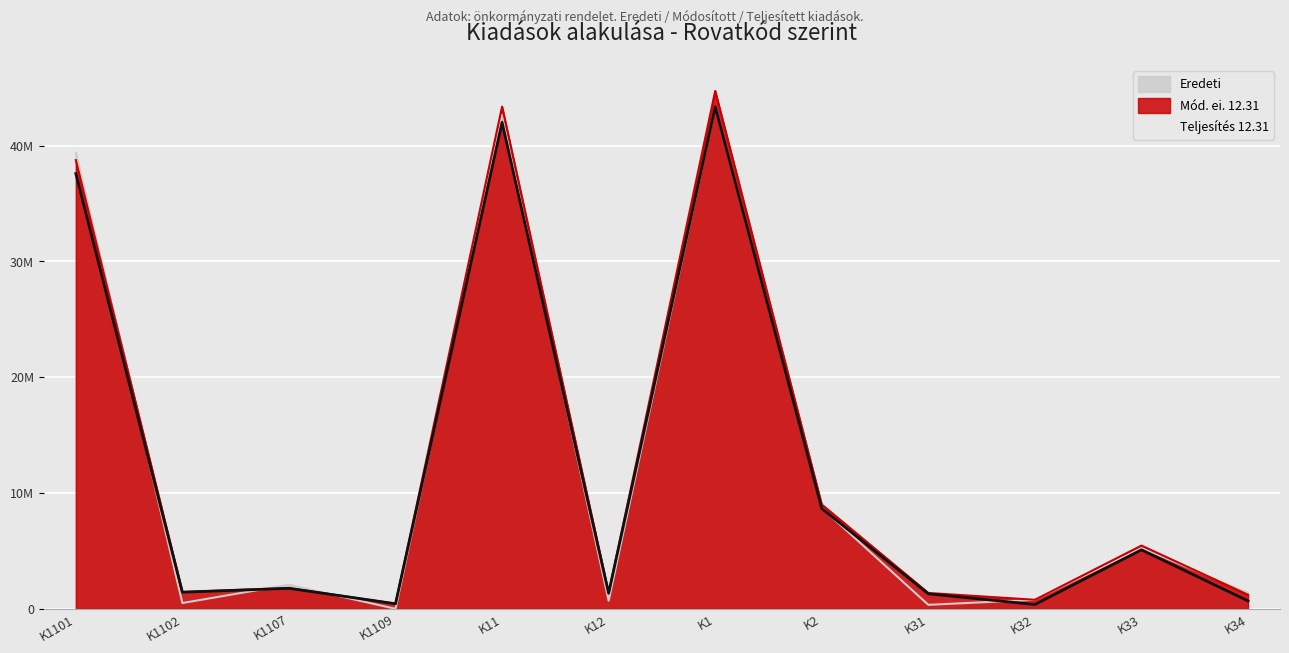

Rank the series by their maximum value, from highest to lowest.

Mód. ei. 12.31, Eredeti, Teljesítés 12.31